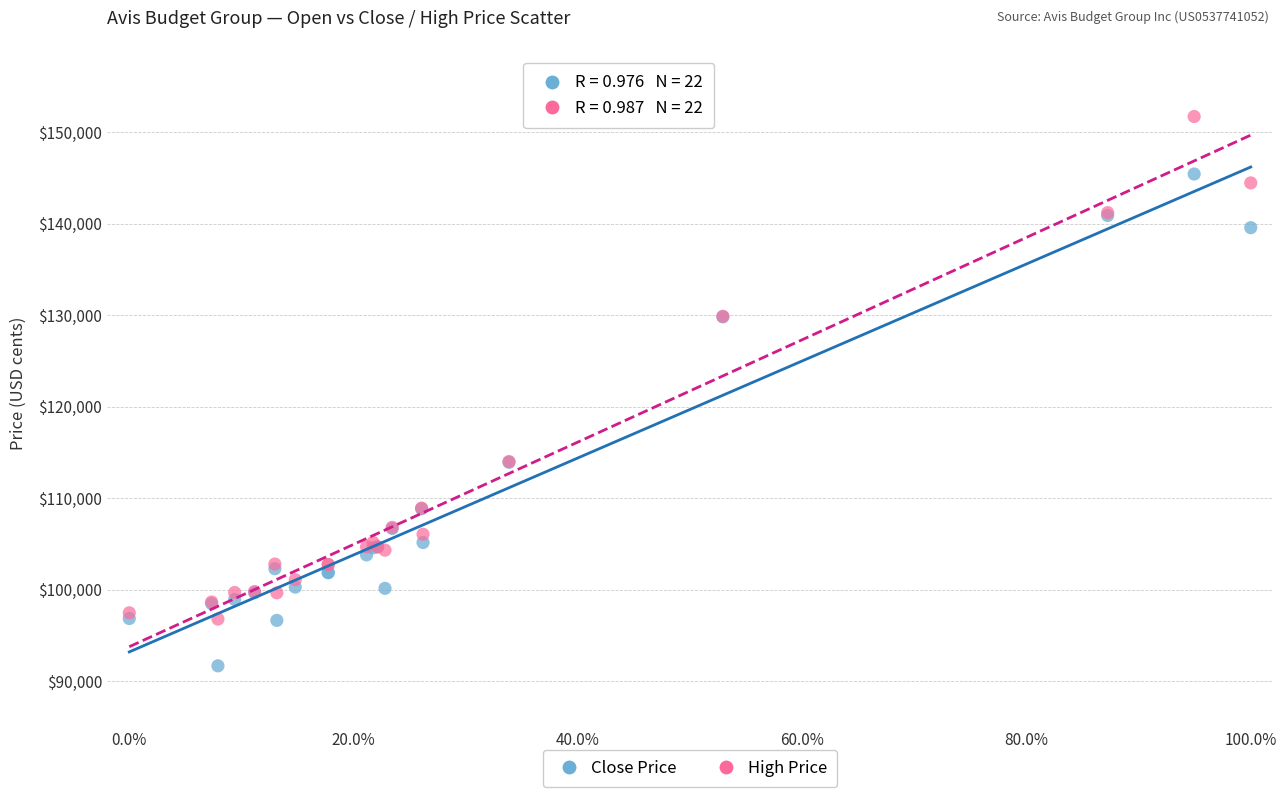

Which series has the widest spread of Y values?

High Price